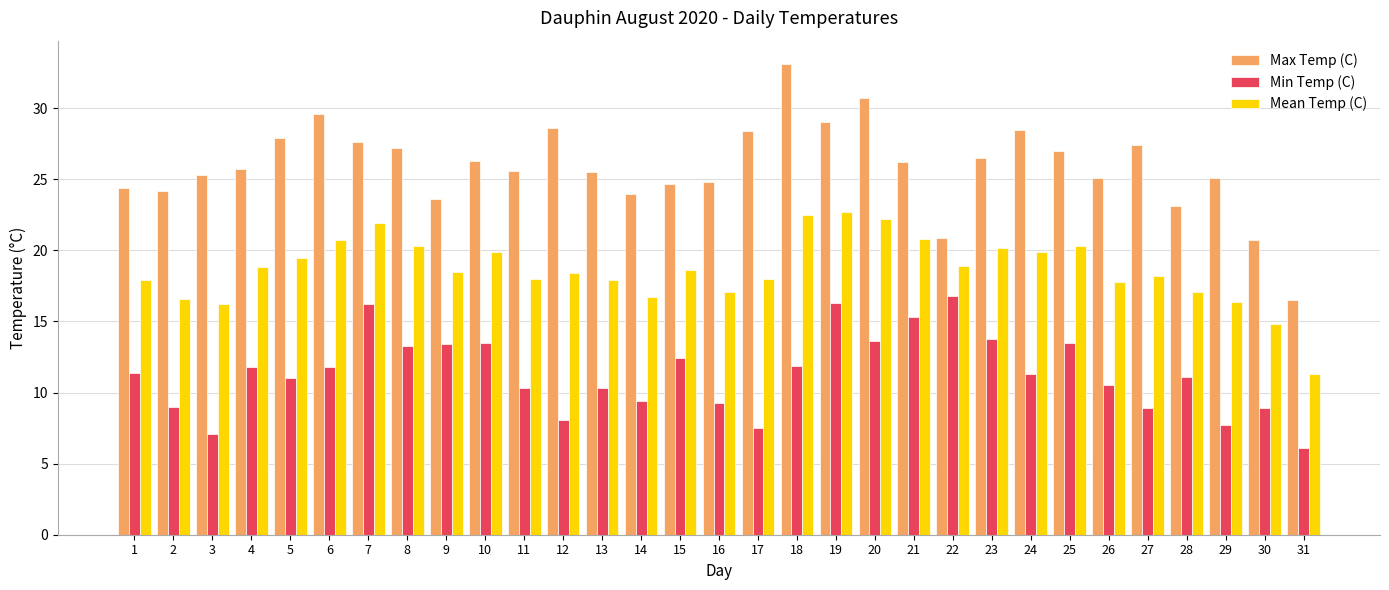

At which label does Max Temp (C) reach its minimum?

31